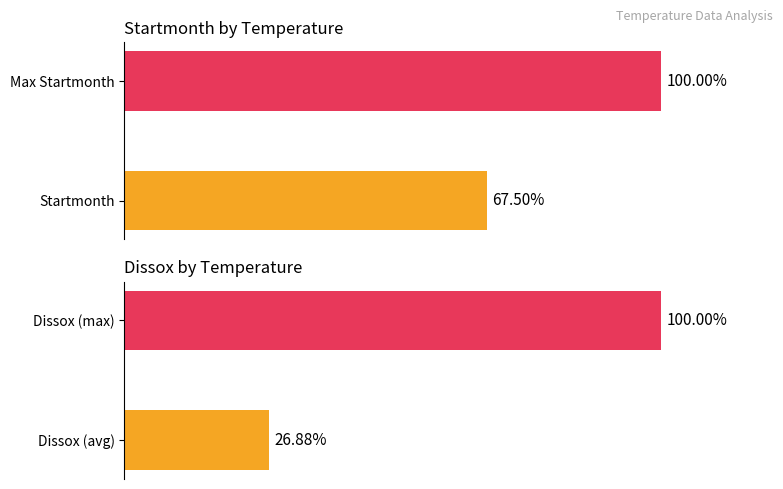

How many series are shown in this chart?

2